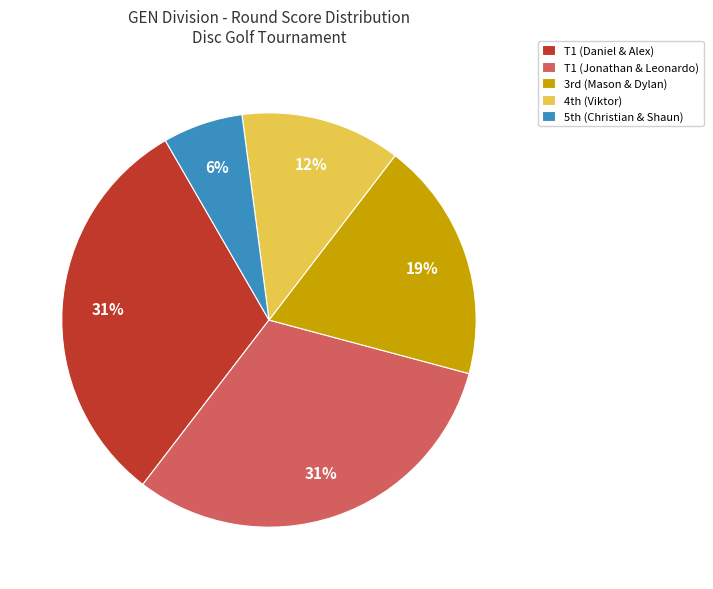

Does any single category account for the majority?

No